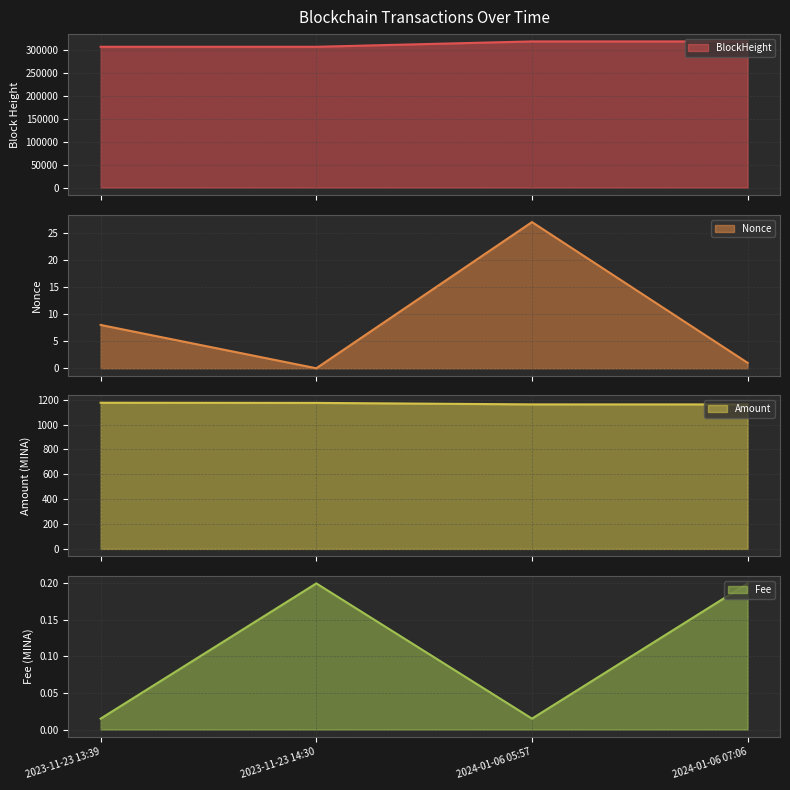

At how many categories does at least one series exceed 237959?

4